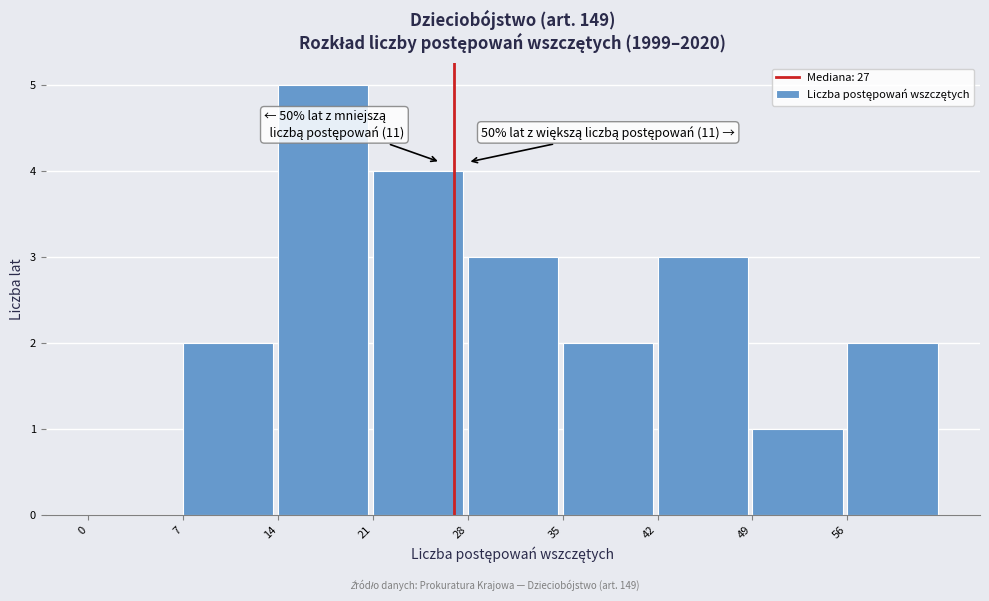

Which range on the x-axis has the tallest bar?

14 to 21